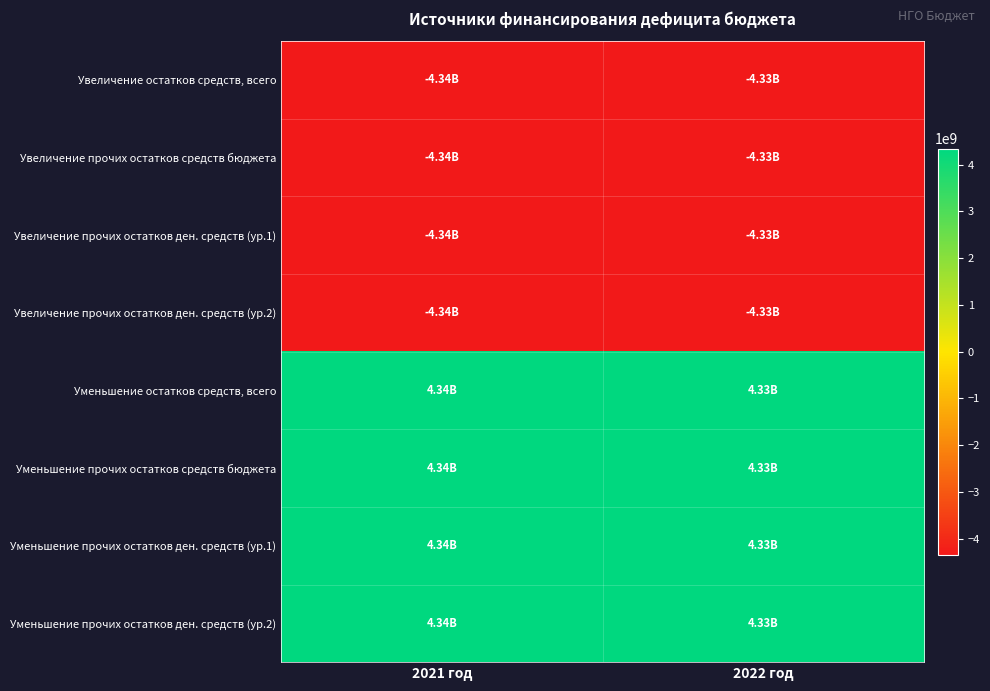

Reading left to right, extract all data points from this chart.

Увеличение остатков средств, всего: 2021 год=-4340339934.0	2022 год=-4332230167.4
Увеличение прочих остатков средств бюджета: 2021 год=-4340339934.0	2022 год=-4332230167.4
Увеличение прочих остатков ден. средств (ур.1): 2021 год=-4340339934.0	2022 год=-4332230167.4
Увеличение прочих остатков ден. средств (ур.2): 2021 год=-4340339934.0	2022 год=-4332230167.4
Уменьшение остатков средств, всего: 2021 год=4340339934.0	2022 год=4332230167.4
Уменьшение прочих остатков средств бюджета: 2021 год=4340339934.0	2022 год=4332230167.4
Уменьшение прочих остатков ден. средств (ур.1): 2021 год=4340339934.0	2022 год=4332230167.4
Уменьшение прочих остатков ден. средств (ур.2): 2021 год=4340339934.0	2022 год=4332230167.4